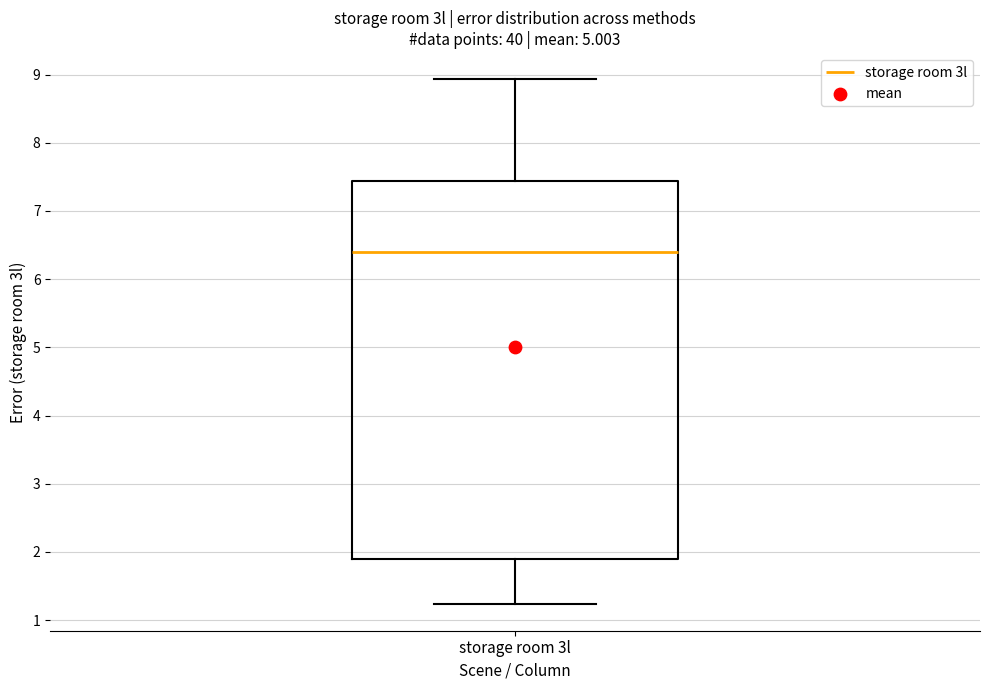

Where does the lower whisker of the box for storage room 3l end on the y-axis? The values are not printed on the chart, so give them approximately, as read against the axis.

1.2